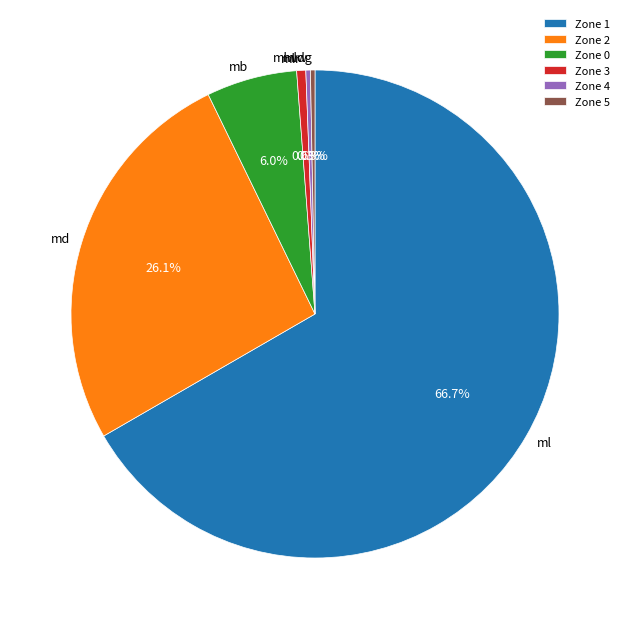

What portion of the pie excludes Zone 1?

33.3%